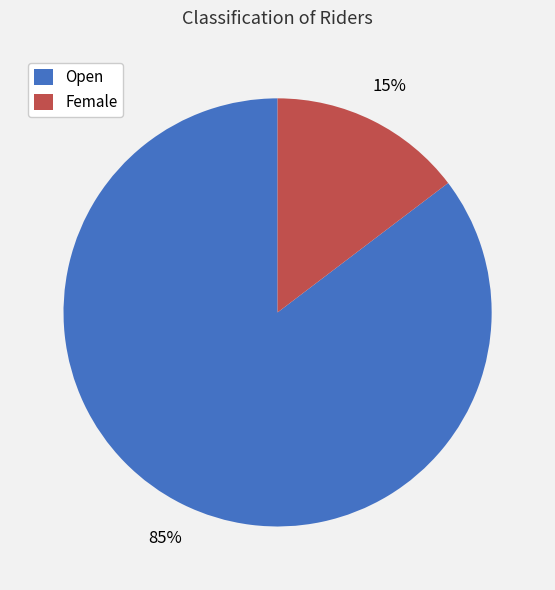

Count the number of slices in the pie.

2